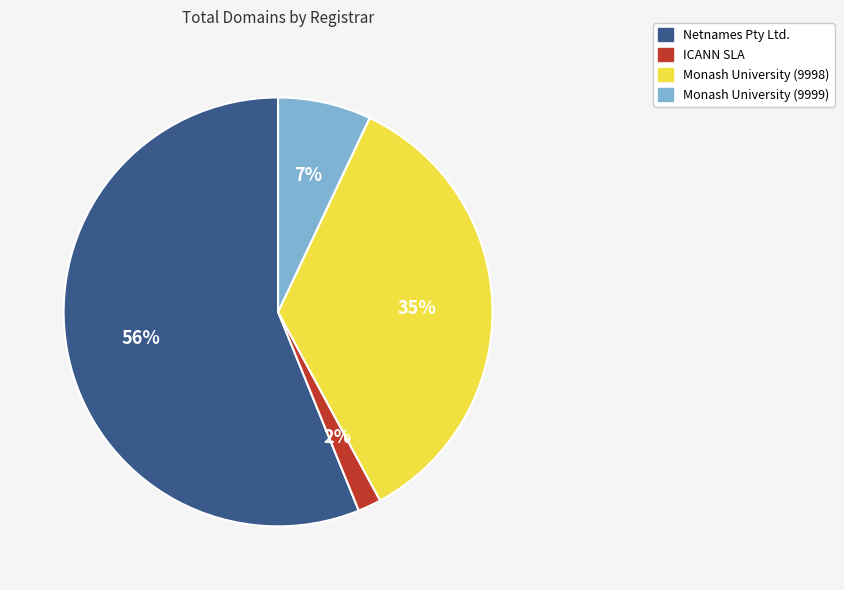

How many segments does this pie chart have?

4